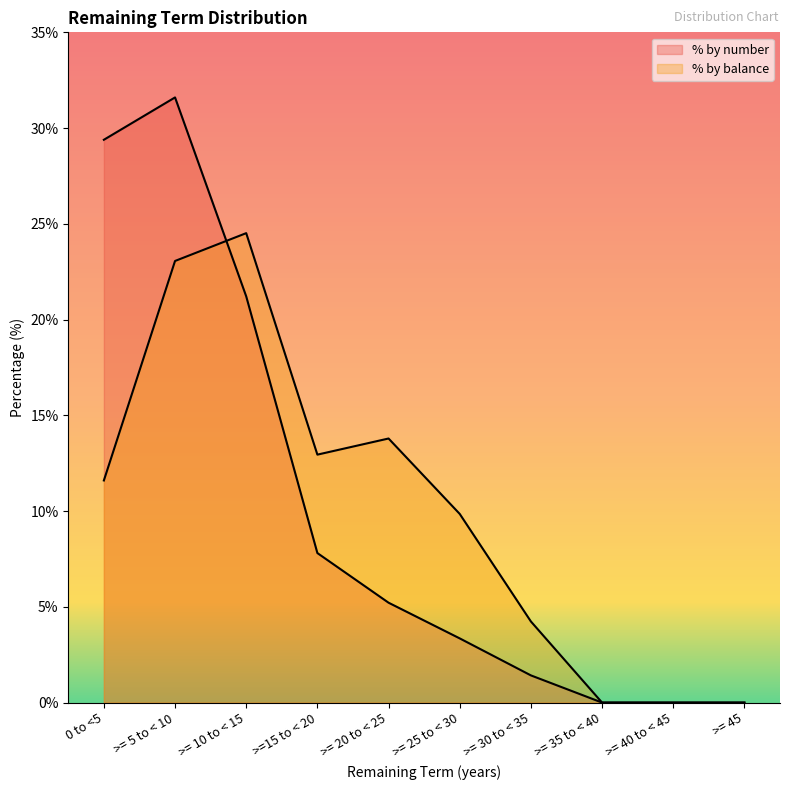

Is the value of % by number at >= 40 to < 45 greater than the value of % by balance at >= 25 to < 30?

No